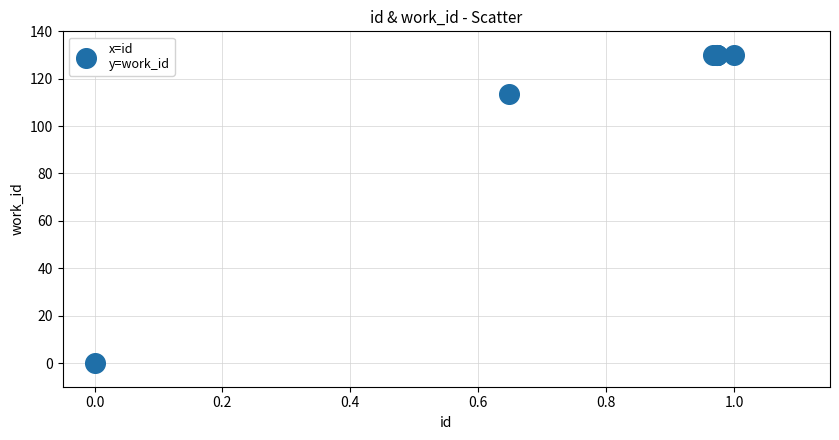

What Y value in the scatter plot is closest to 65?

113.4